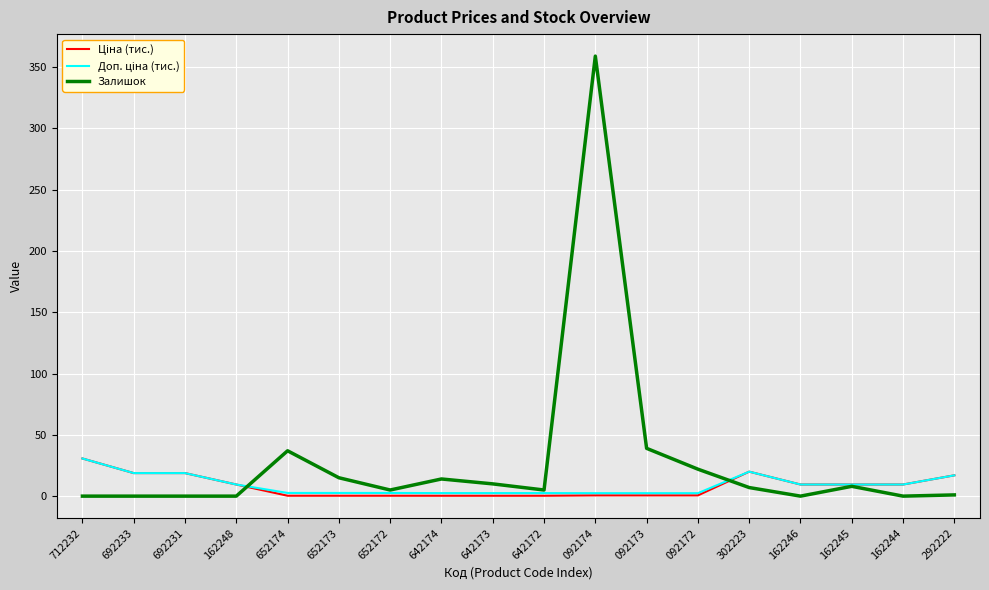

Which series has the largest total across all categories?

Залишок